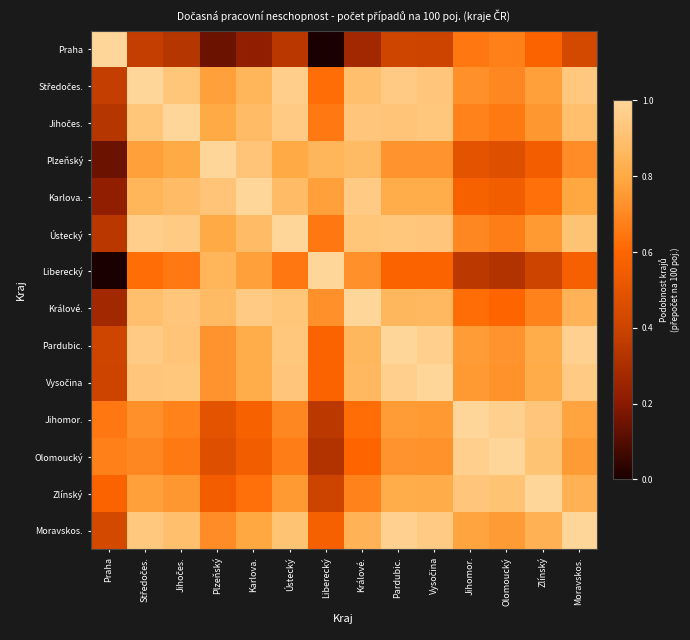

At which category is the sum across all series the highest?

Pardubic.